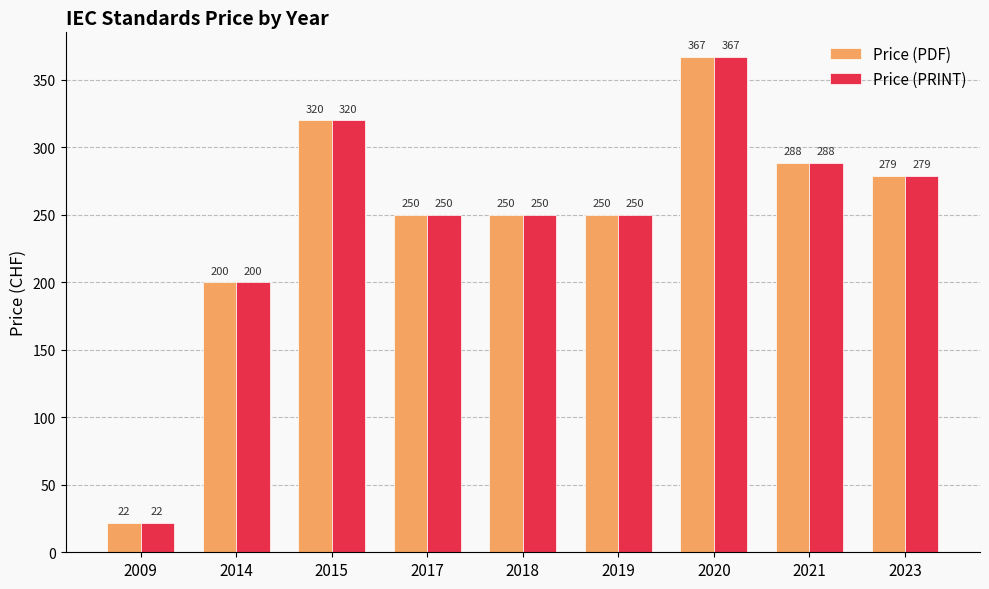

What is the smallest value displayed?

21.7